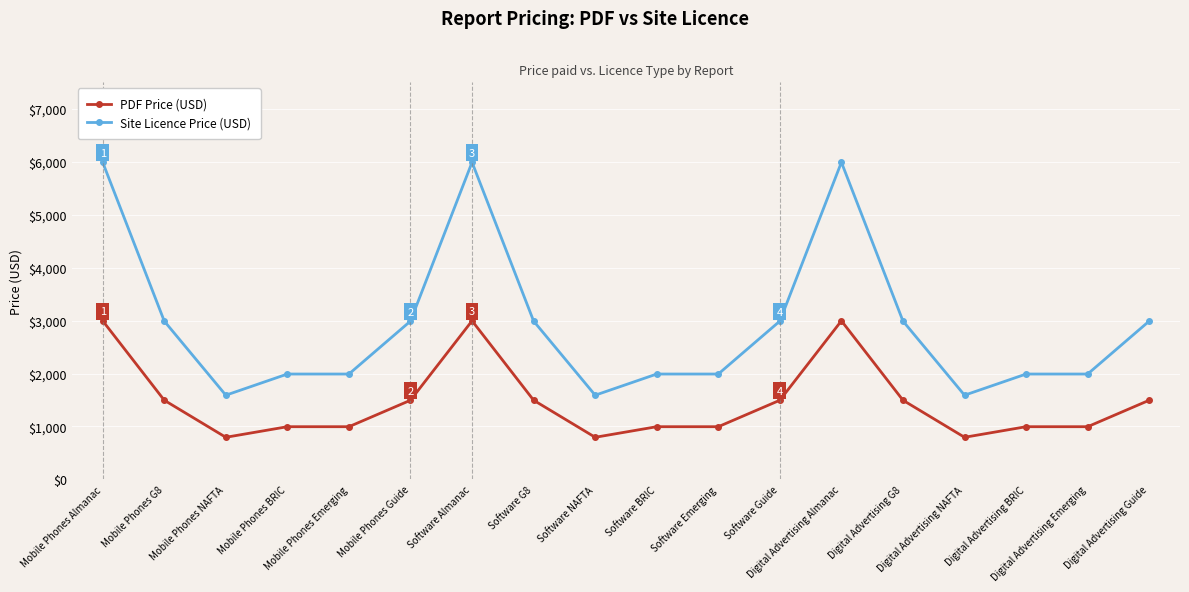

What value does the PDF Price (USD) series have at Mobile Phones Emerging, to the nearest 100?

1000